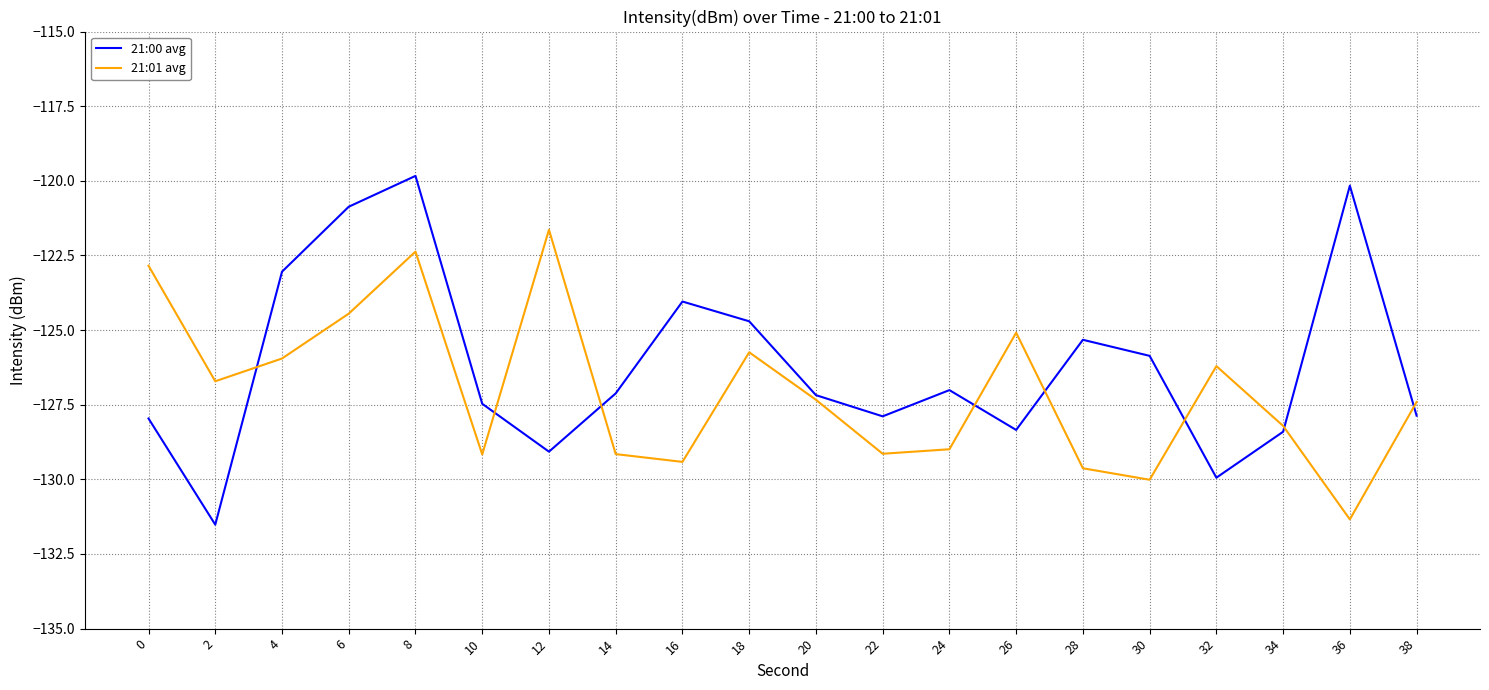

How many series are shown in this chart?

2